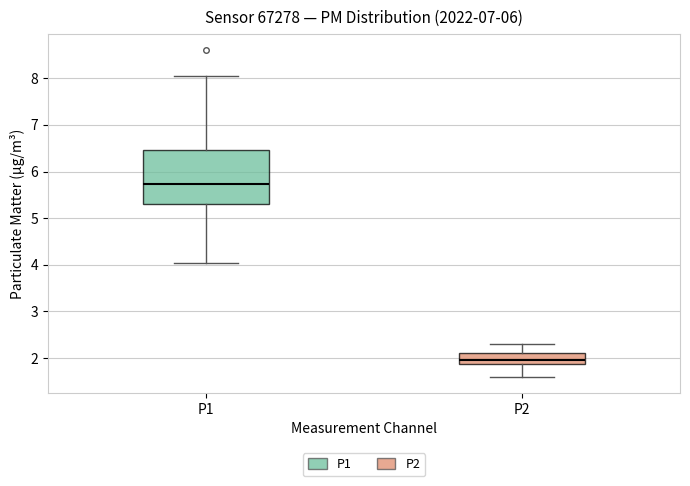

Comparing the boxes themselves (not the whiskers), which one is the tallest?

P1